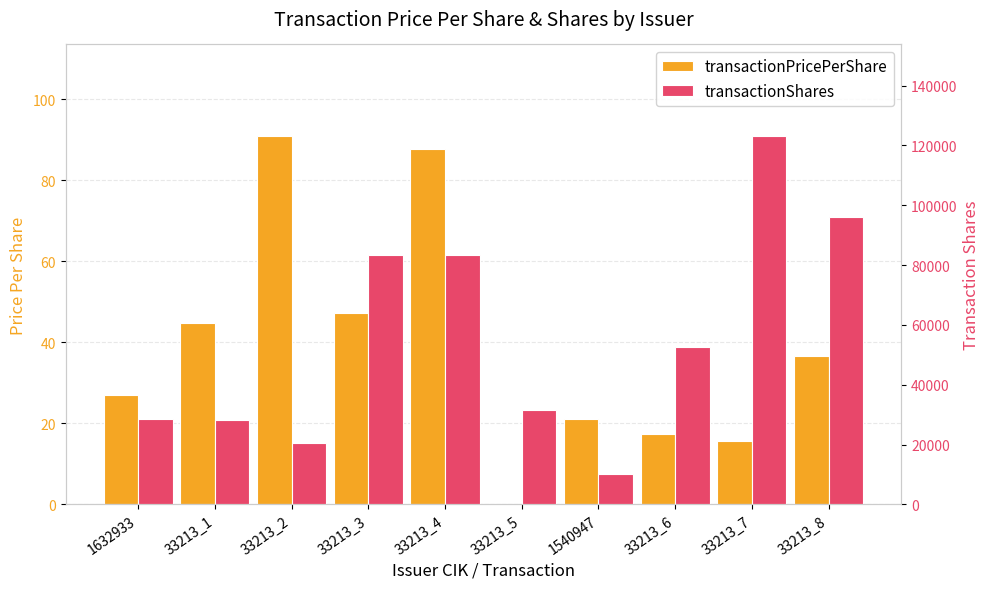

Reading right to left, what are all the values shown in this chart?

transactionPricePerShare: 36.6	15.7	17.5	21.0	0.0	87.8	47.3	90.8	44.8	27.0
transactionShares: 95941.0	123000.0	52500.0	10000.0	31514.0	83500.0	83500.0	20504.0	28300.0	28503.0